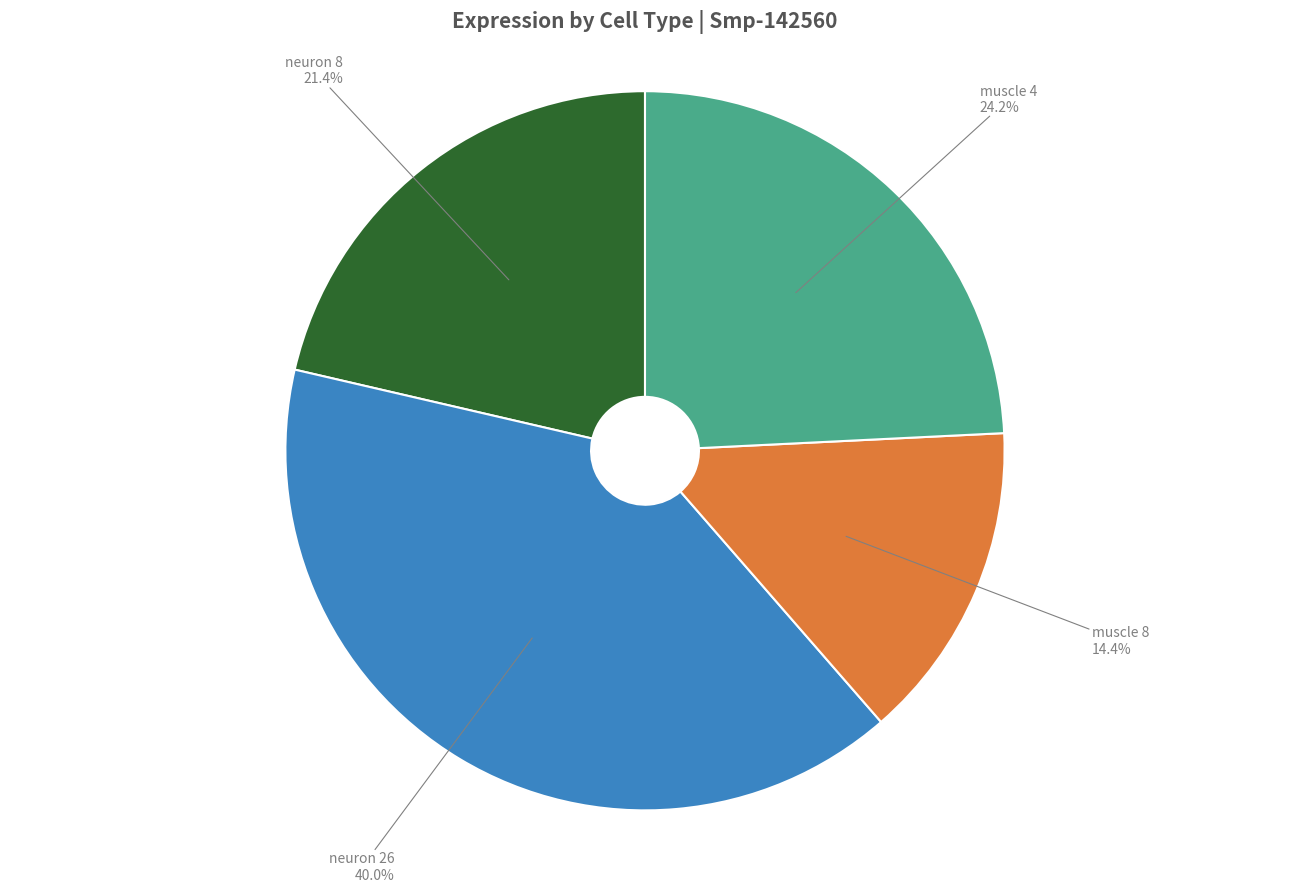

To the nearest percent, what portion does neuron 8 represent?

21%